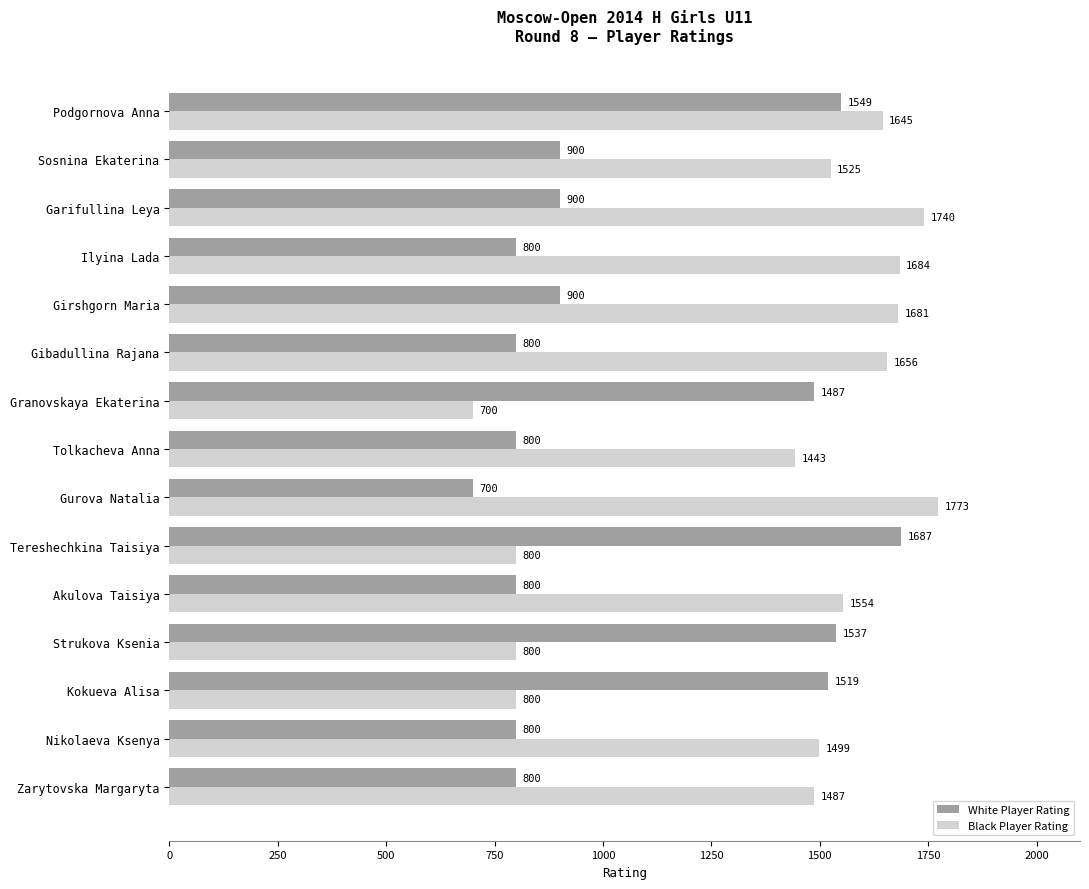

How many values in the White Player Rating series are below 900?

7